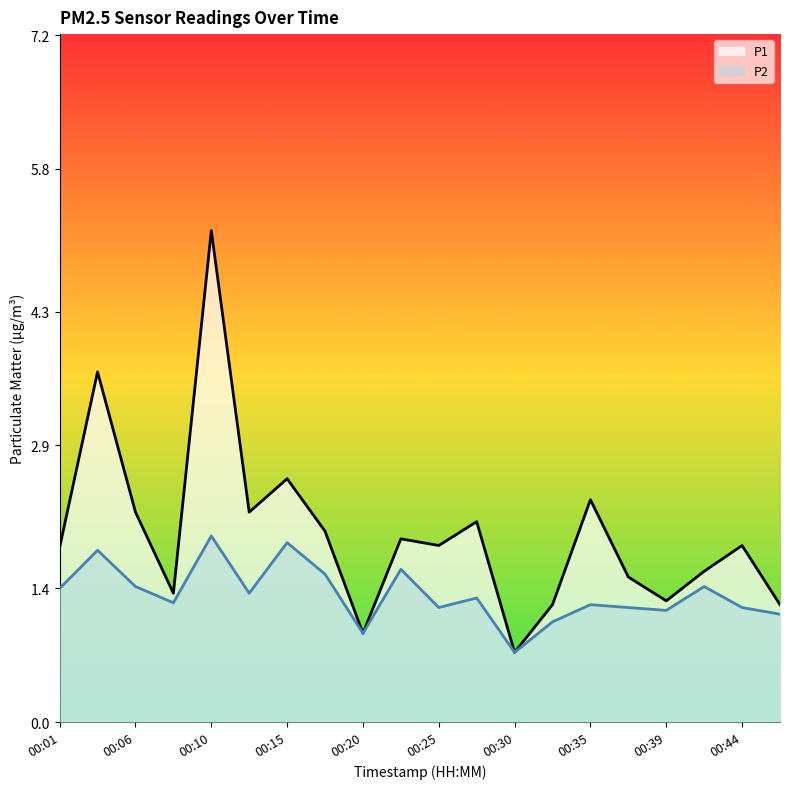

At which category does P1 reach its first local peak?

00:03